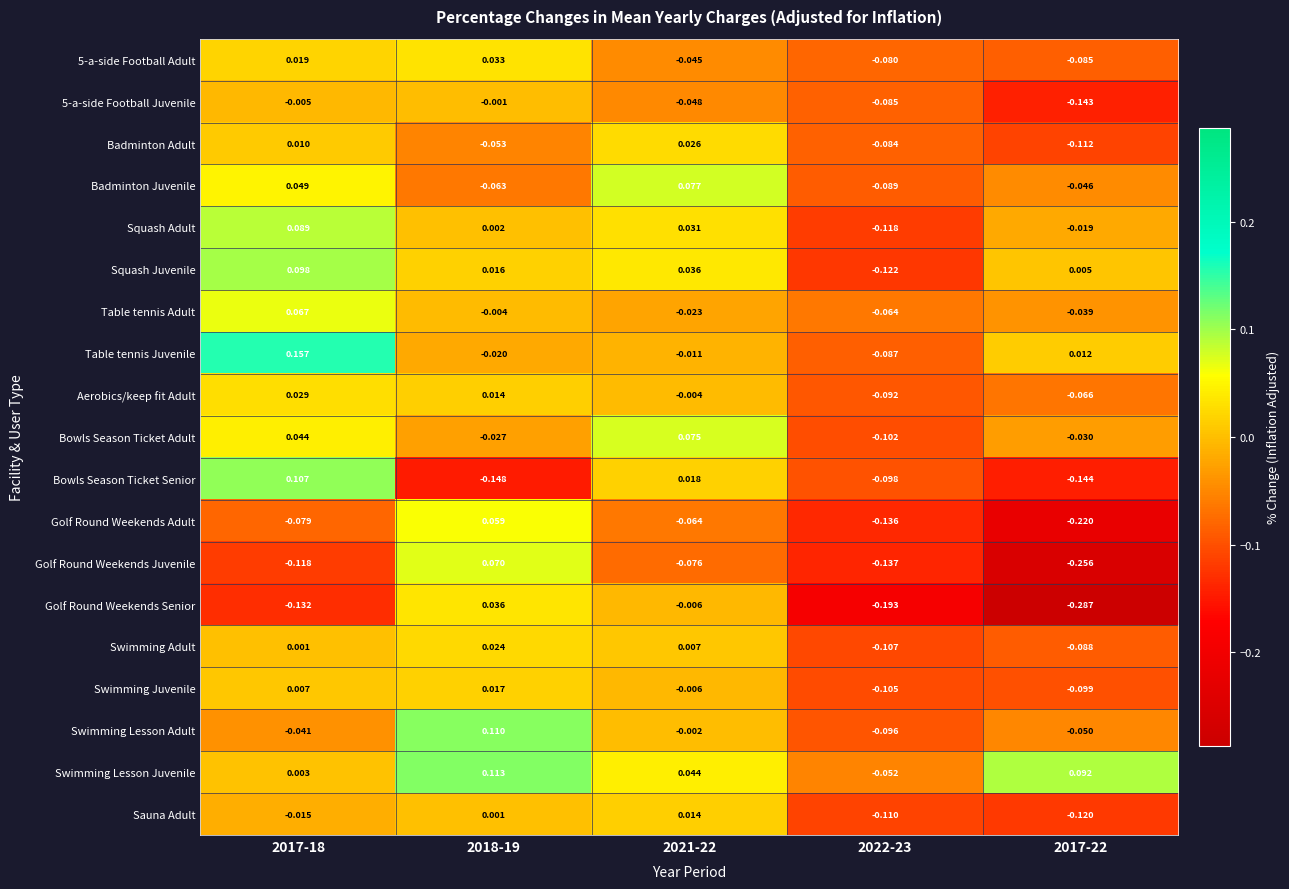

Which series has the largest total across all categories?

Swimming Lesson Juvenile